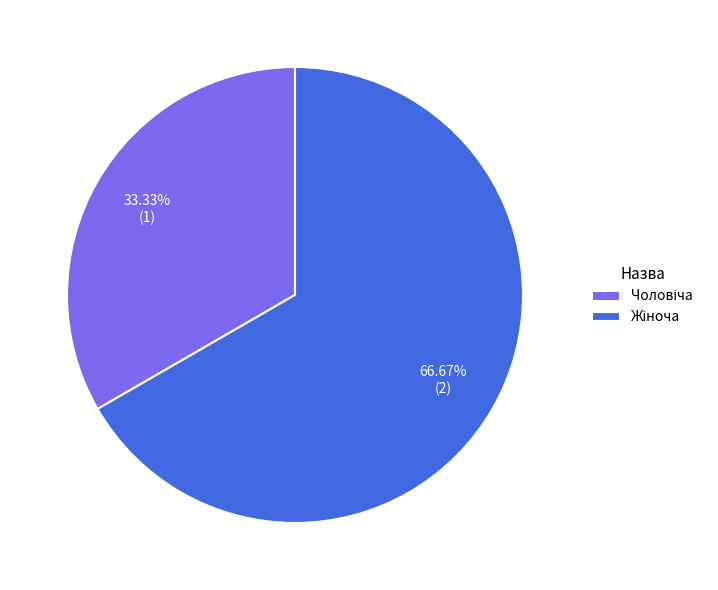

Is there any slice that represents more than half of the pie?

Yes